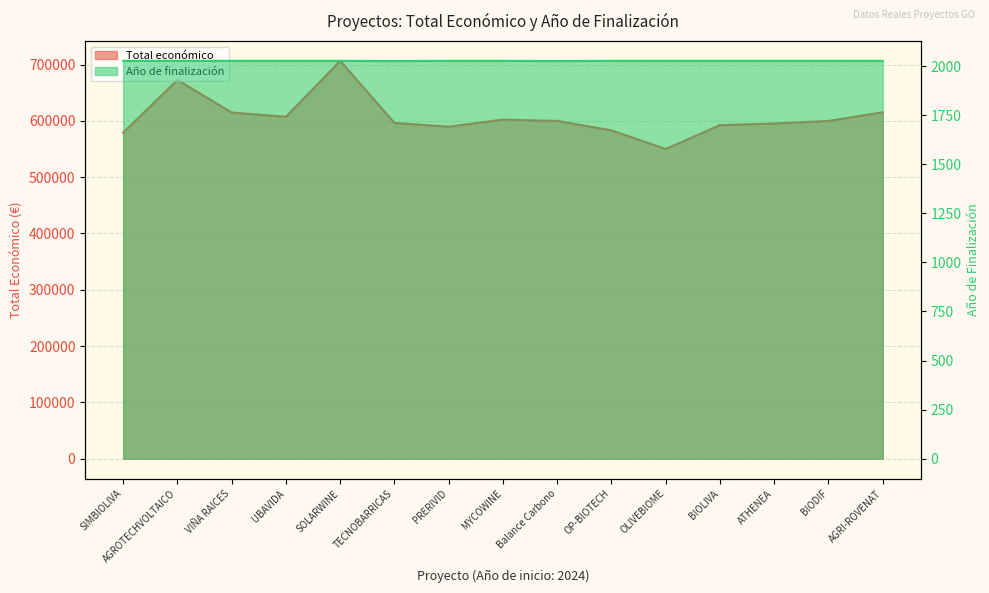

Rank the categories by Año de finalización value from highest to lowest.

SIMBIOLIVA, AGROTECHVOLTAICO, VIÑA RAICES, UBAVIDA, SOLARWINE, PRERIVID, MYCOWINE, OP-BIOTECH, OLIVEBIOME, BIOLIVA, ATHENEA, BIODIF, AGRI-ROVENAT, TECNOBARRICAS, Balance Carbono